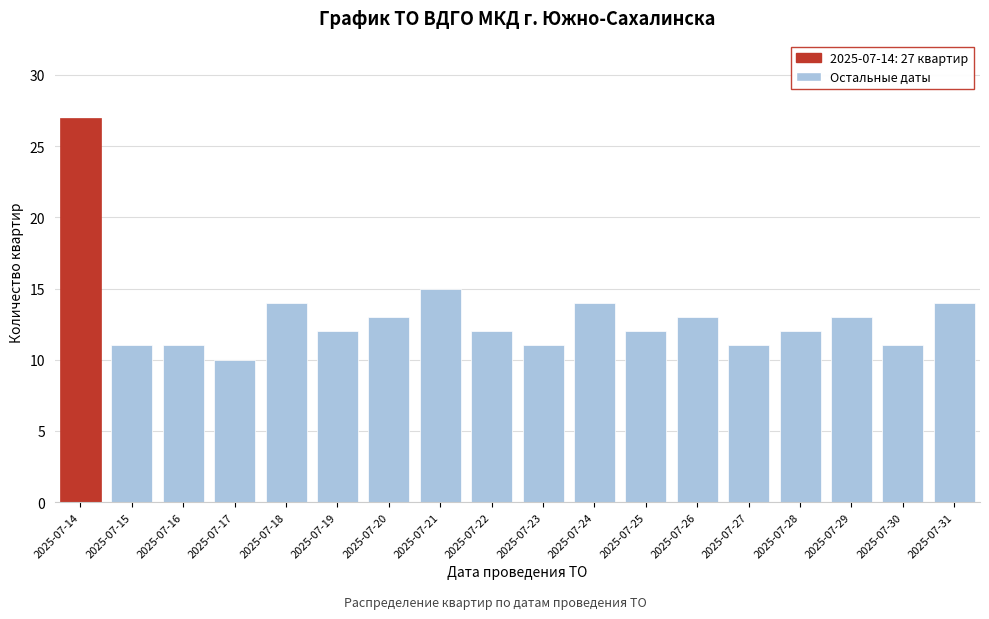

Reading right to left, list all the values displayed in this chart.

2025-07-31=14	2025-07-30=11	2025-07-29=13	2025-07-28=12	2025-07-27=11	2025-07-26=13	2025-07-25=12	2025-07-24=14	2025-07-23=11	2025-07-22=12	2025-07-21=15	2025-07-20=13	2025-07-19=12	2025-07-18=14	2025-07-17=10	2025-07-16=11	2025-07-15=11	2025-07-14=27